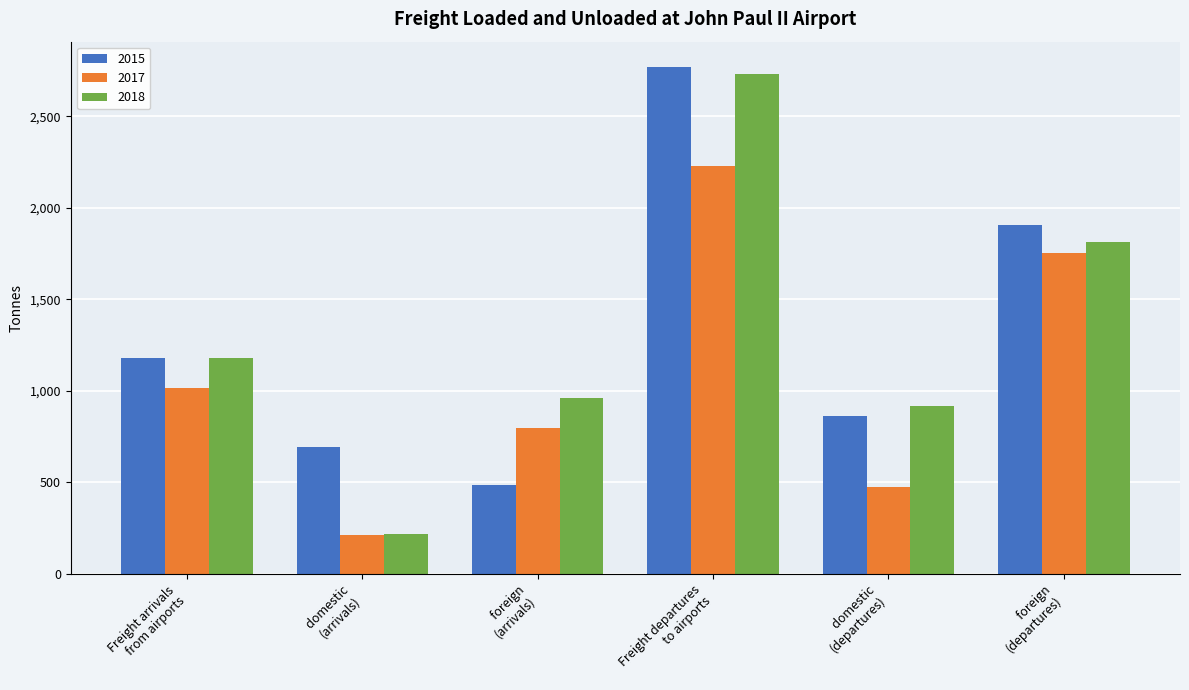

What position from the right is    foreign
(departures)?

1